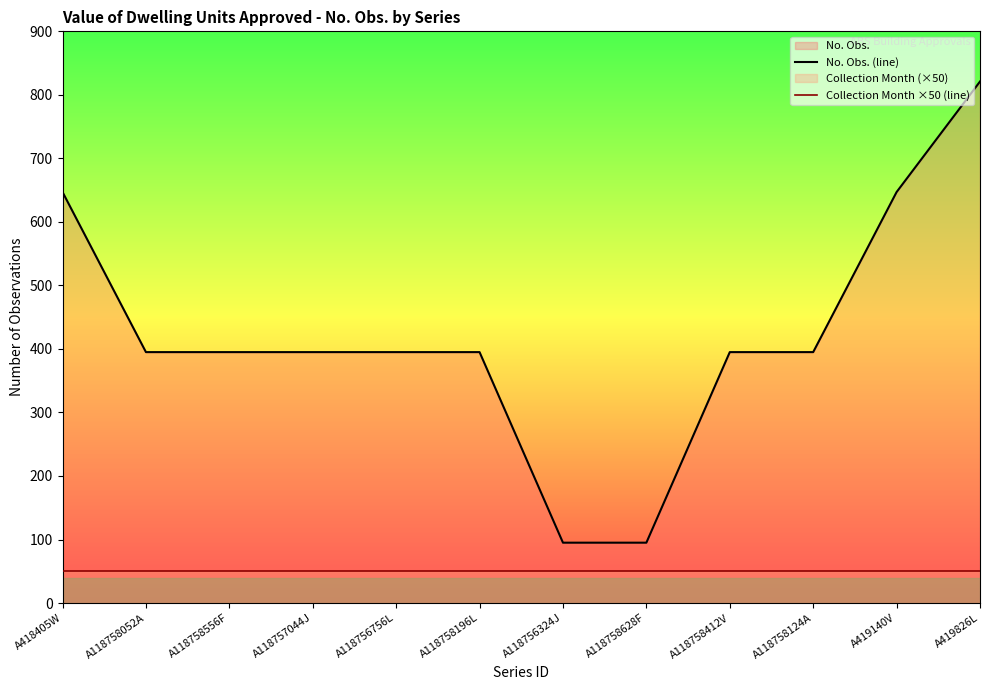

True or false: Collection Month ×50 (line) has more than 2 points higher than both neighbors.

False